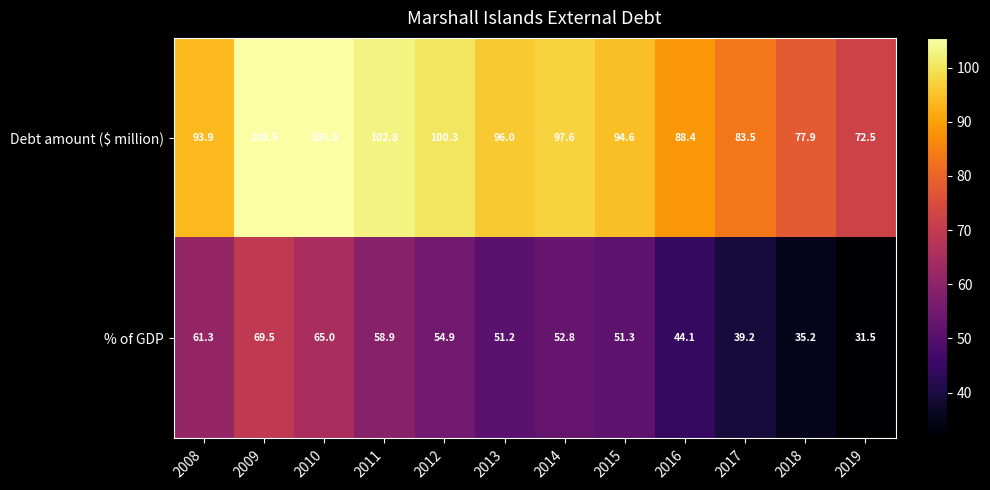

The Debt amount ($ million) series shows 105.5 at 2010. True or false?

True